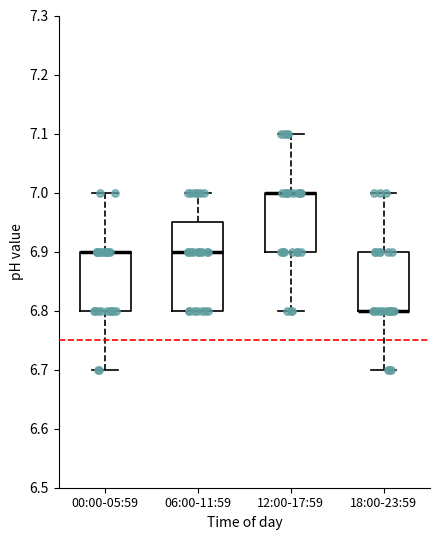

Reading left to right, read every box against the y-axis: the position of its median line, the range the box covers, and the ends of its whiskers. The values are not printed on the chart, so give them approximately, as read against the axis.

00:00-05:59: median 6.90 (drawn on the box's upper edge), box 6.80 to 6.90, whiskers 6.70 to 7.00
06:00-11:59: median 6.90, box 6.80 to 6.95, whiskers 6.80 to 7.00
12:00-17:59: median 7.00 (drawn on the box's upper edge), box 6.90 to 7.00, whiskers 6.80 to 7.10
18:00-23:59: median 6.80 (drawn on the box's lower edge), box 6.80 to 6.90, whiskers 6.70 to 7.00